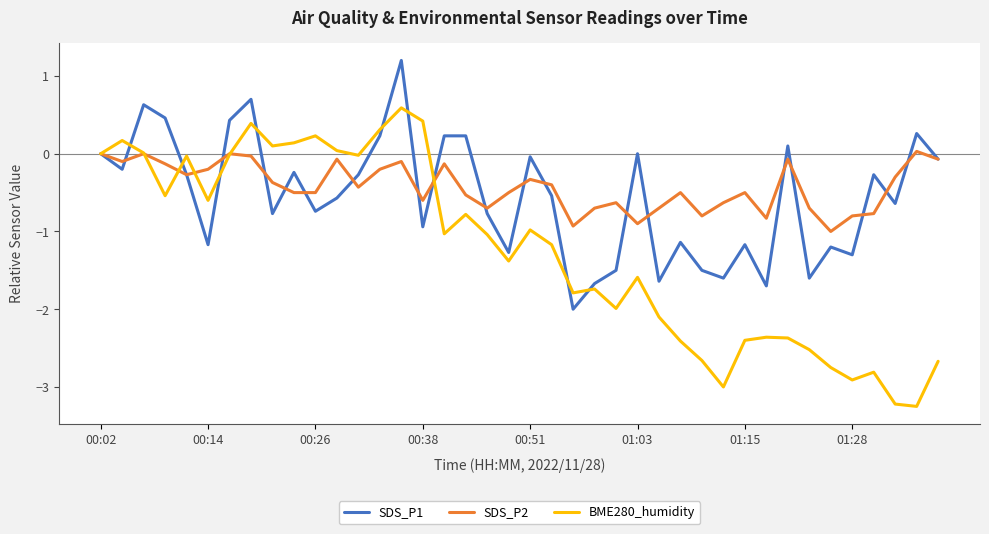

Which series has the largest range (max minus min)?

BME280_humidity